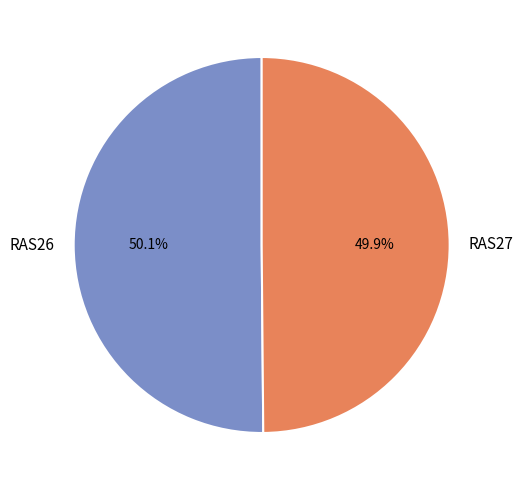

How many slices are in this pie chart?

2